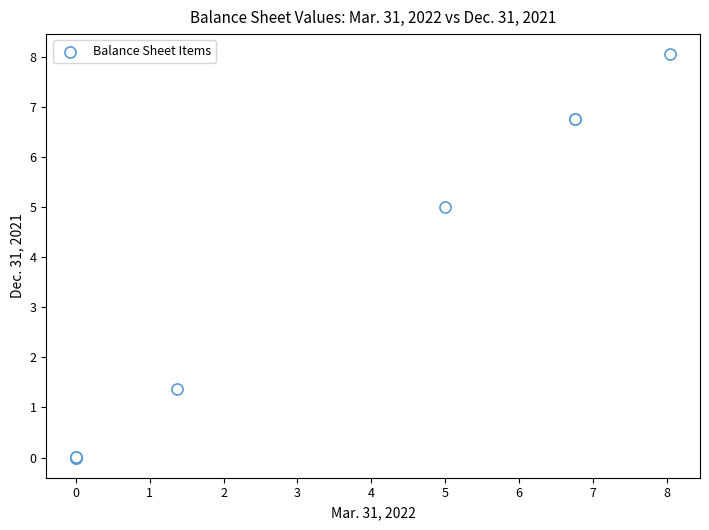

What Y value in the scatter plot is closest to 4?

5.0